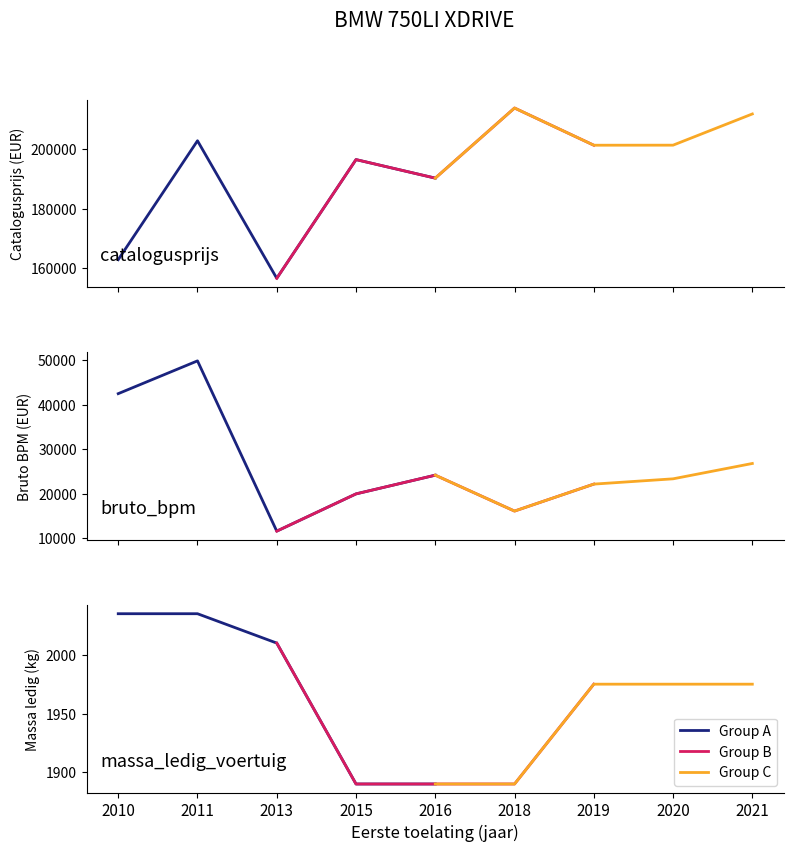

True or false: catalogusprijs has a value of 229626 at 2010.

False